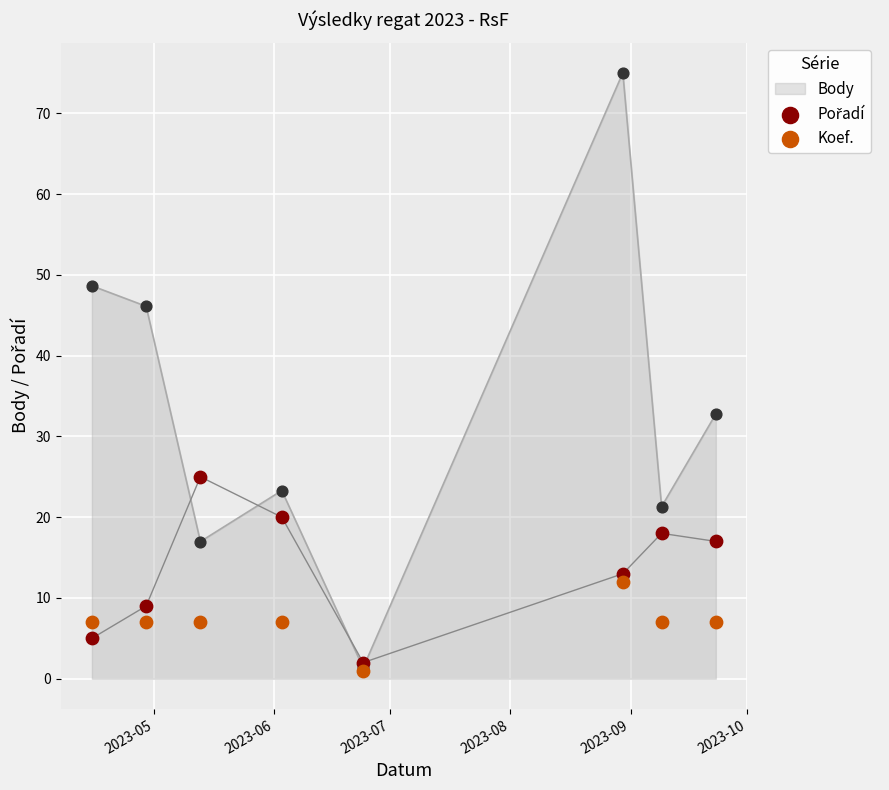

What is the highest value of the Body series?

75.0